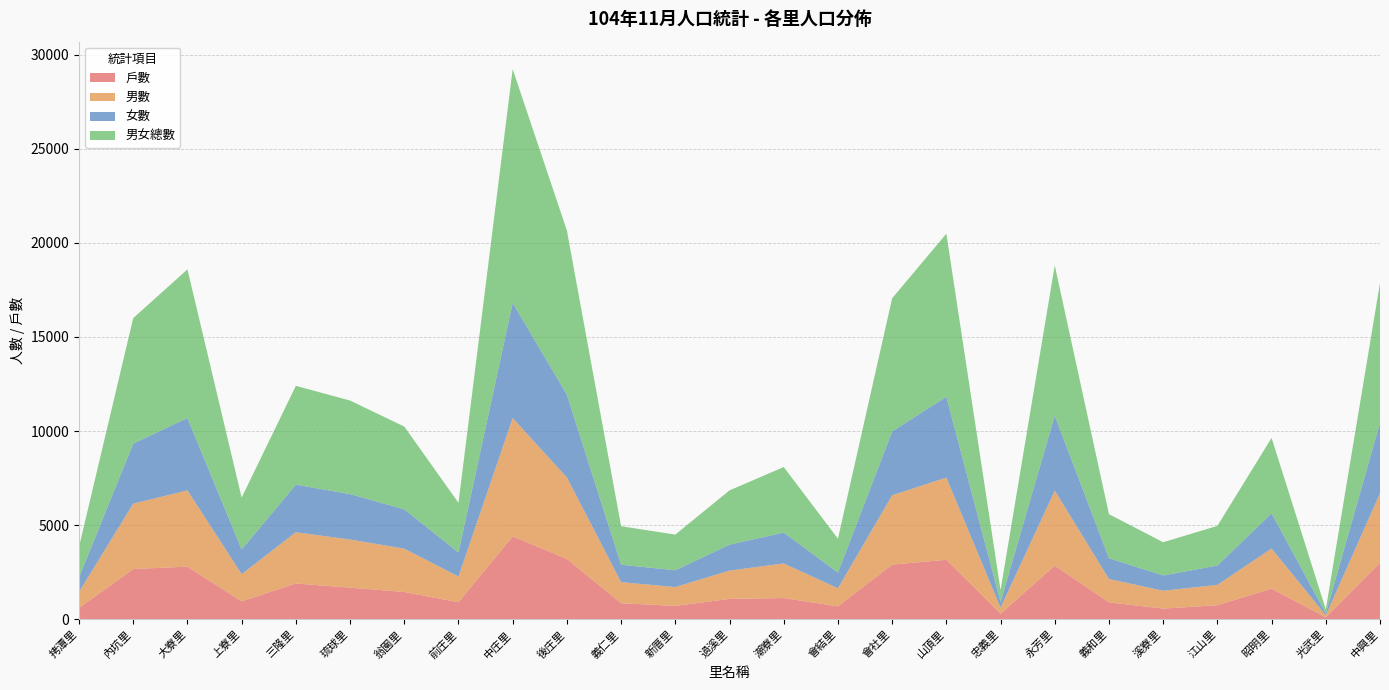

Reading left to right, list all the values displayed in this chart.

戶數: 拷潭里=610	內坑里=2674	大寮里=2800	上寮里=959	三隆里=1904	琉球里=1685	翁園里=1454	前庄里=916	中庄里=4406	後庄里=3211	義仁里=859	新厝里=715	過溪里=1088	潮寮里=1132	會結里=691	會社里=2908	山頂里=3164	忠義里=300	永芳里=2854	義和里=904	溪寮里=573	江山里=754	昭明里=1632	光武里=108	中興里=3003
男數: 拷潭里=847	內坑里=3472	大寮里=4051	上寮里=1443	三隆里=2724	琉球里=2557	翁園里=2301	前庄里=1362	中庄里=6284	後庄里=4325	義仁里=1118	新厝里=1002	過溪里=1504	潮寮里=1838	會結里=962	會社里=3683	山頂里=4367	忠義里=318	永芳里=3984	義和里=1241	溪寮里=947	江山里=1078	昭明里=2132	光武里=110	中興里=3690
女數: 拷潭里=776	內坑里=3192	大寮里=3844	上寮里=1312	三隆里=2527	琉球里=2412	翁園里=2093	前庄里=1276	中庄里=6125	後庄里=4396	義仁里=927	新厝里=892	過溪里=1378	潮寮里=1642	會結里=835	會社里=3390	山頂里=4293	忠義里=309	永芳里=3990	義和里=1101	溪寮里=815	江山里=1028	昭明里=1871	光武里=102	中興里=3743
男女總數: 拷潭里=1623	內坑里=6664	大寮里=7895	上寮里=2755	三隆里=5251	琉球里=4969	翁園里=4394	前庄里=2638	中庄里=12409	後庄里=8721	義仁里=2045	新厝里=1894	過溪里=2882	潮寮里=3480	會結里=1797	會社里=7073	山頂里=8660	忠義里=627	永芳里=7974	義和里=2342	溪寮里=1762	江山里=2106	昭明里=4003	光武里=212	中興里=7433